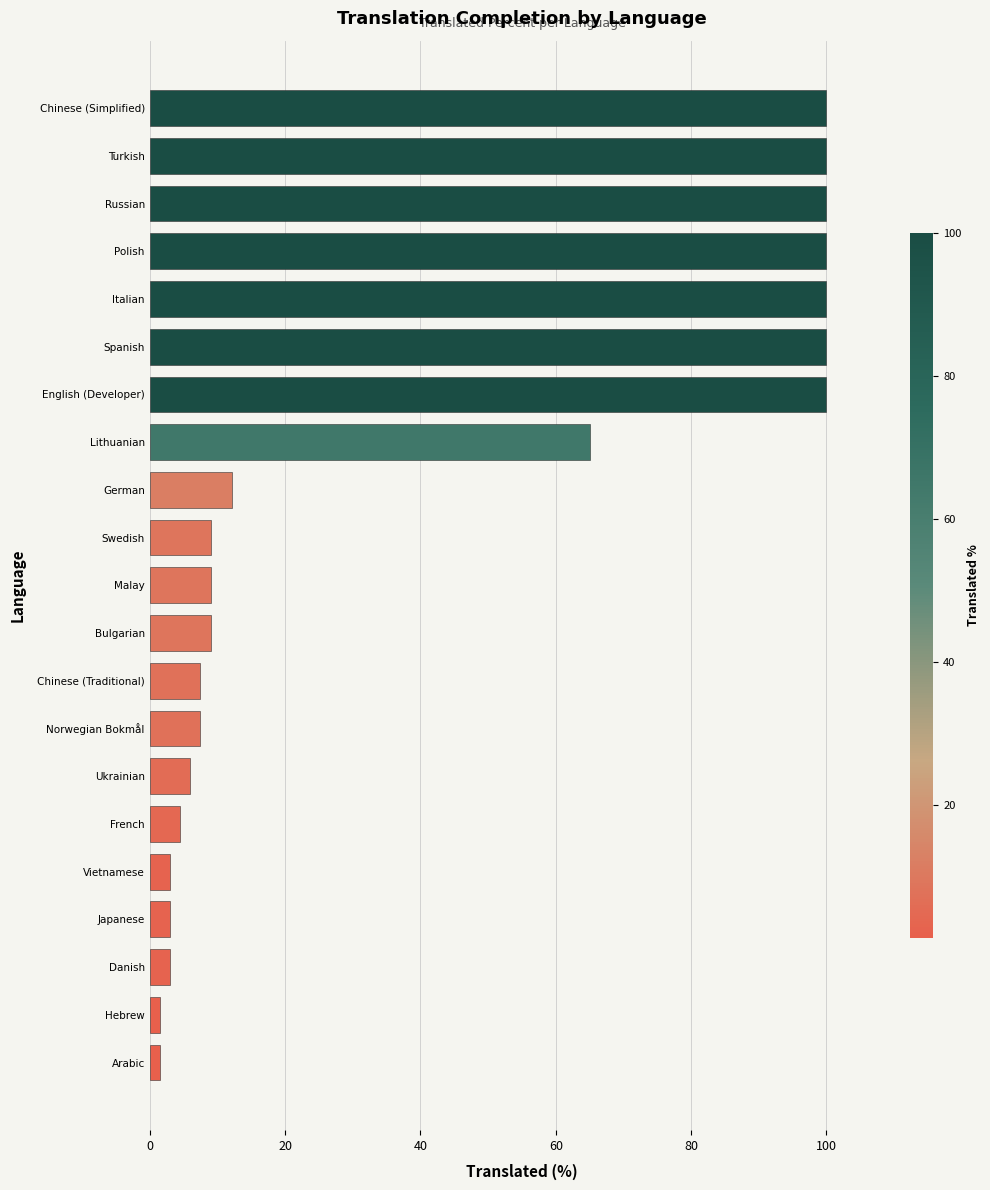

The value at Norwegian Bokmål is 7.5. True or false?

True